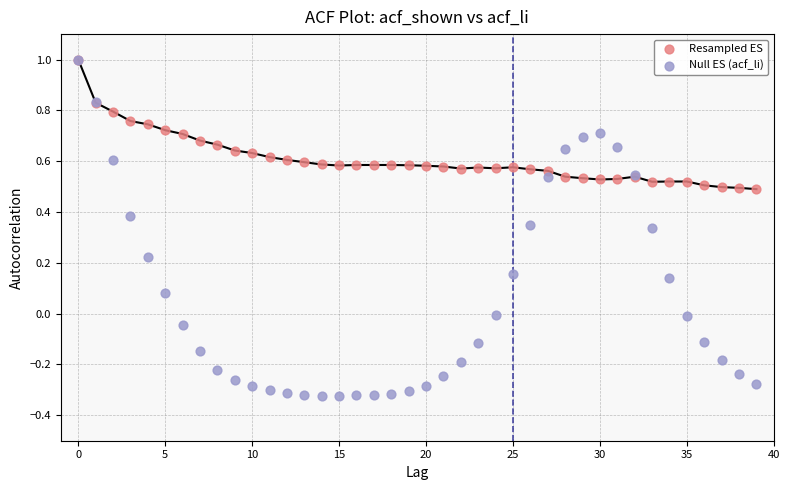

What are all the series names shown in the legend?

Resampled ES, Null ES (acf_li)